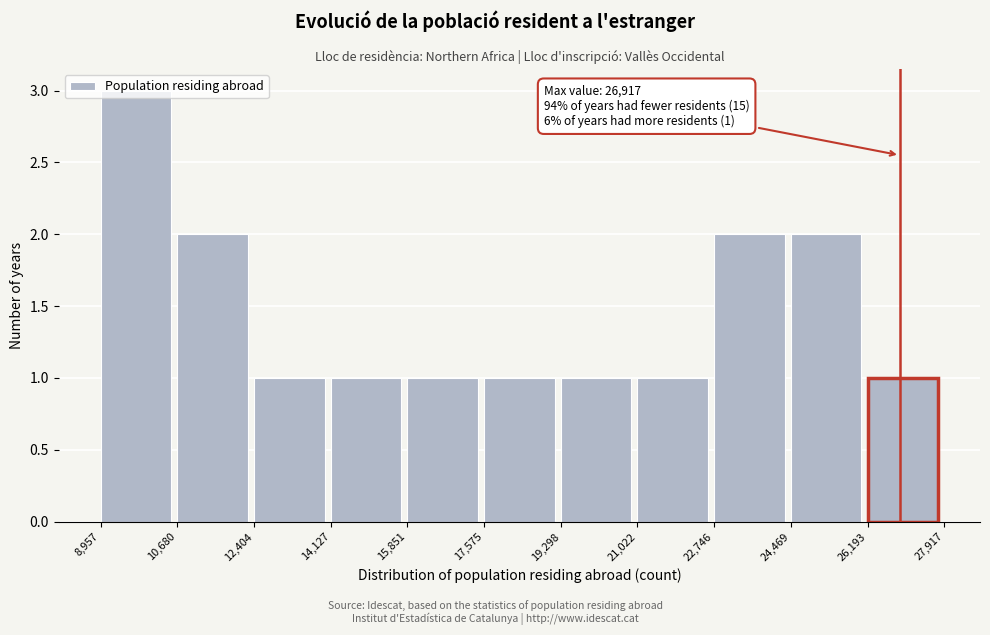

Which range on the x-axis has the tallest bar?

8,957 to 10,680